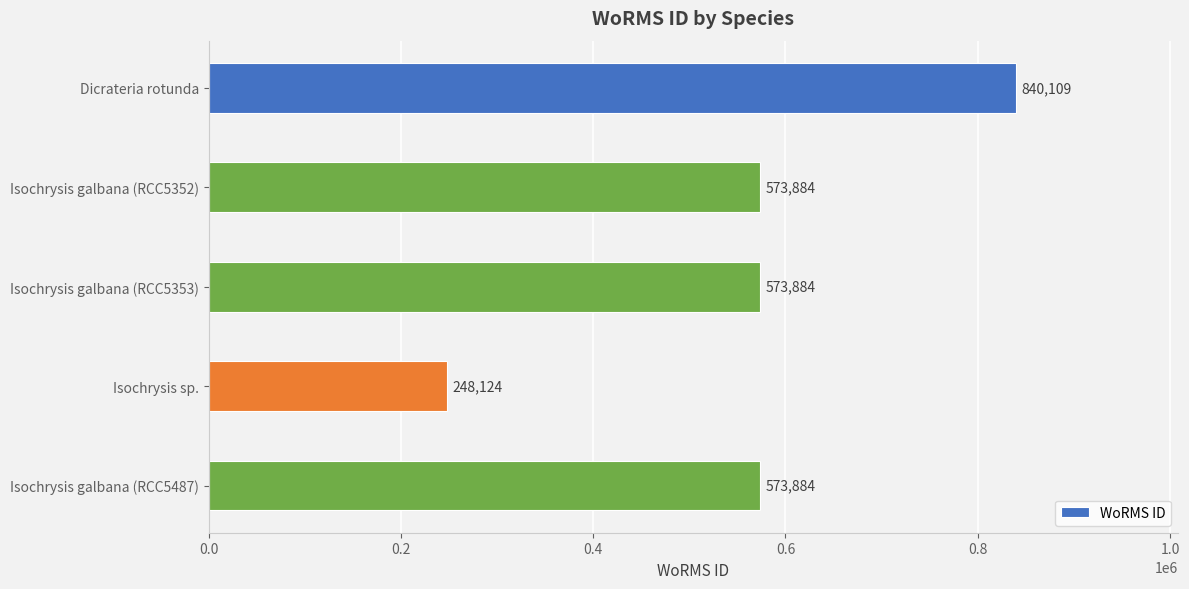

How many series are shown in this chart?

1